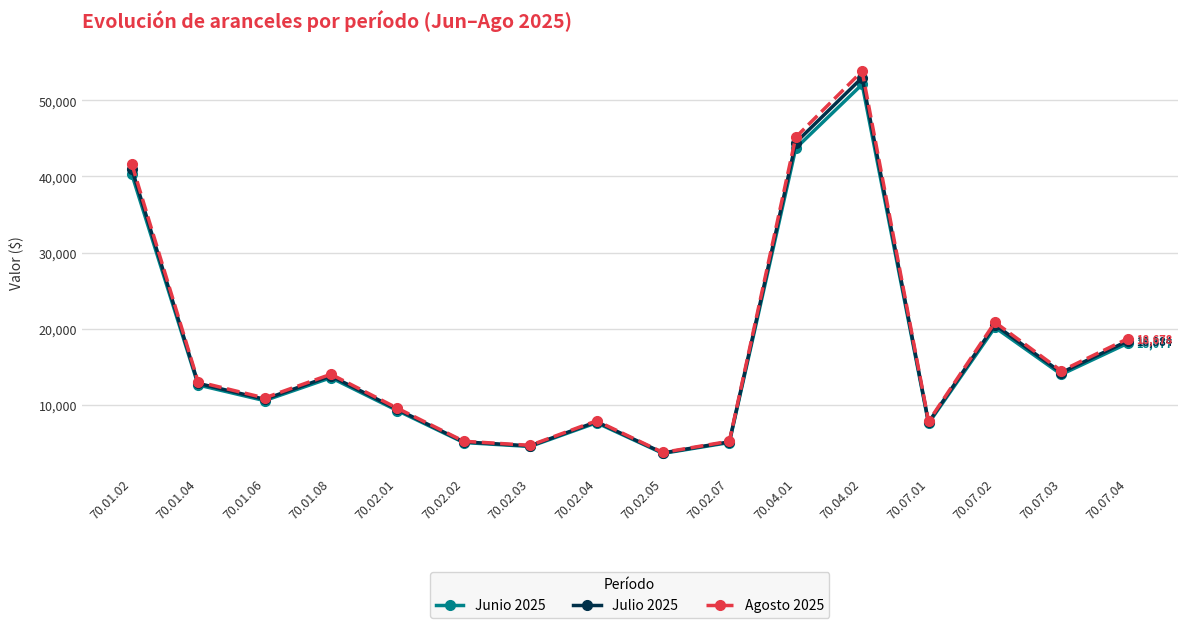

Which series has the largest range (max minus min)?

Agosto 2025